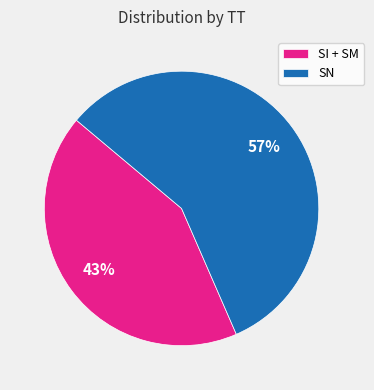

True or false: SN accounts for 47% of the total.

False